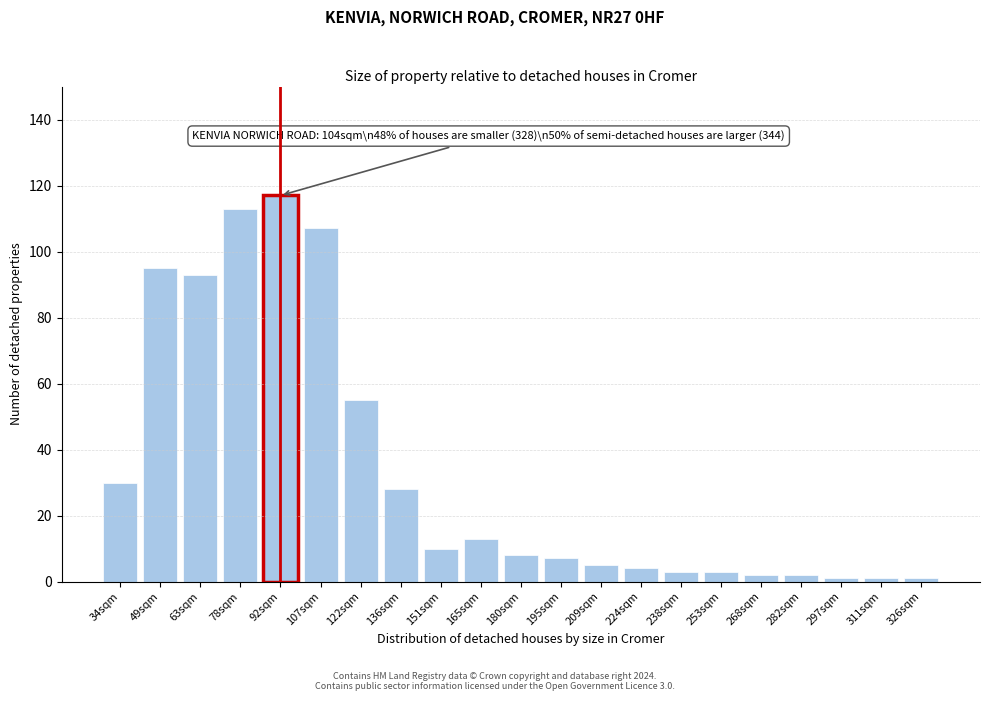

Reading left to right, what are all the values shown in this chart?

34sqm=30	49sqm=95	63sqm=93	78sqm=113	92sqm=117	107sqm=107	122sqm=55	136sqm=28	151sqm=10	165sqm=13	180sqm=8	195sqm=7	209sqm=5	224sqm=4	238sqm=3	253sqm=3	268sqm=2	282sqm=2	297sqm=1	311sqm=1	326sqm=1